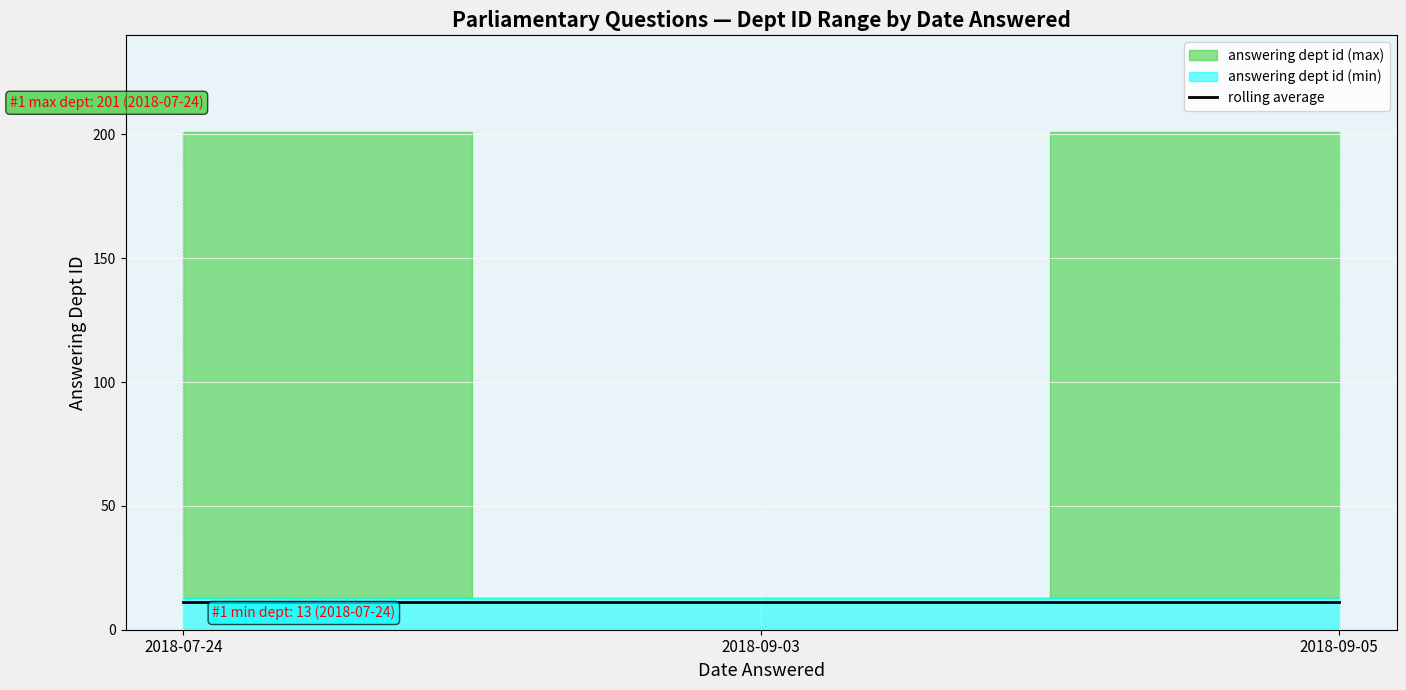

What is the approximate value of answering dept id (min) at 2018-09-05?

13